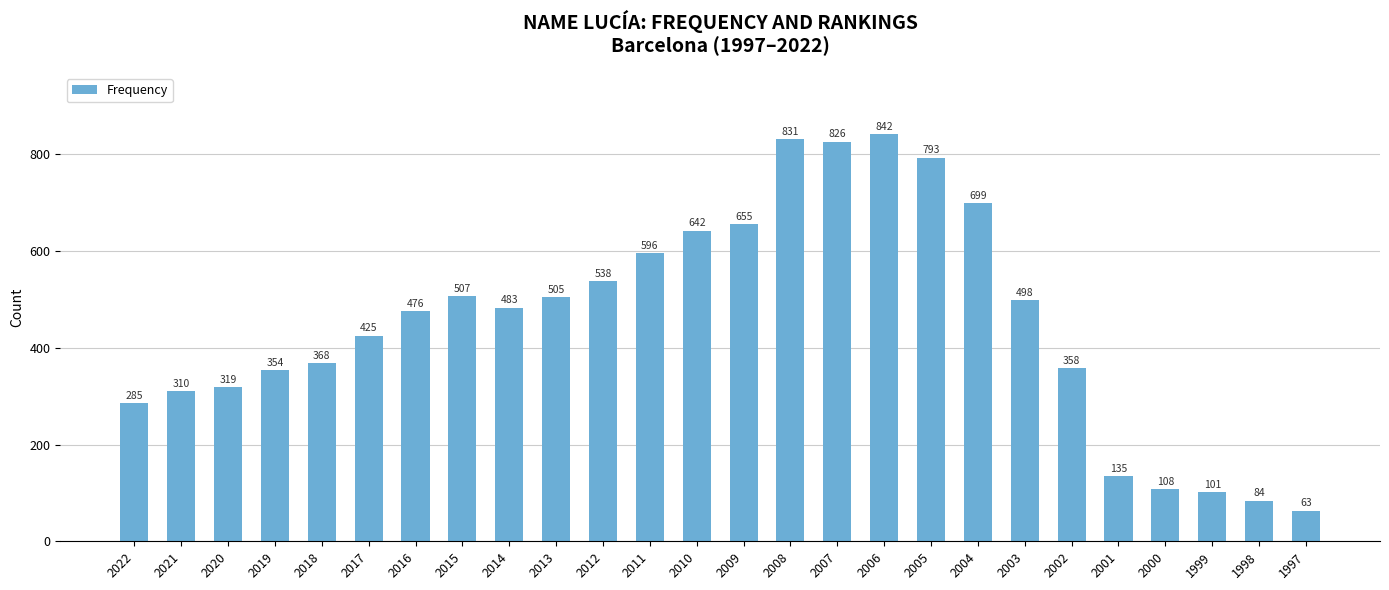

Count the number of categories in the chart.

26